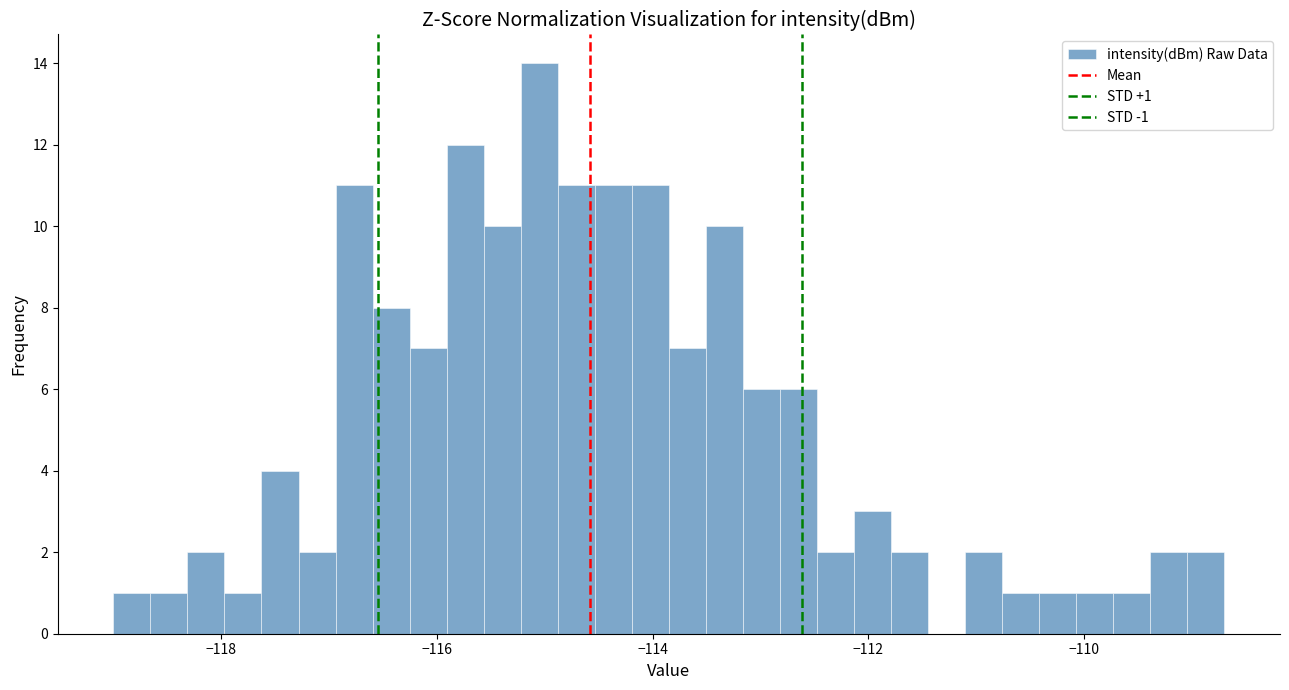

Around what value on the x-axis is the tallest bar? Give the approximate position of its centre, as read against the axis.

-115.0